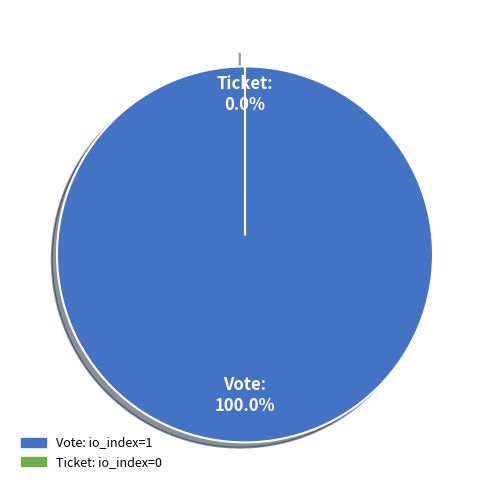

What is the largest slice in the pie chart?

Vote